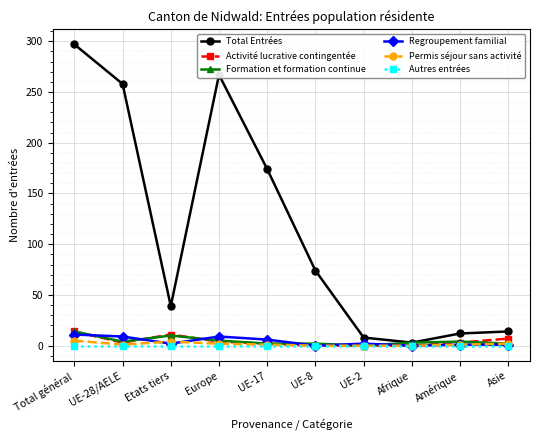

What is the maximum value shown in the chart?

297